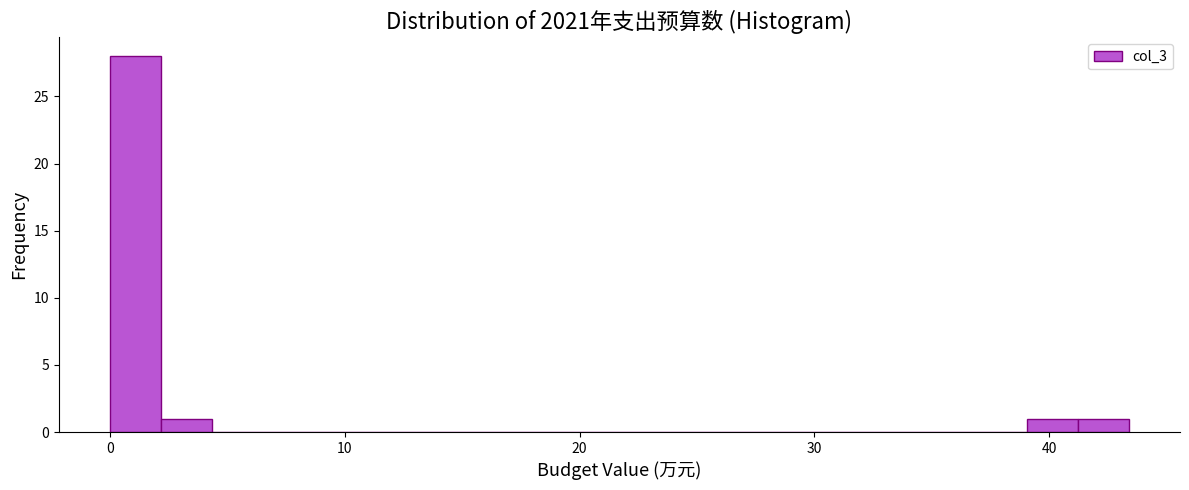

Read against the x-axis, roughly where is the centre of the tallest bar?

1